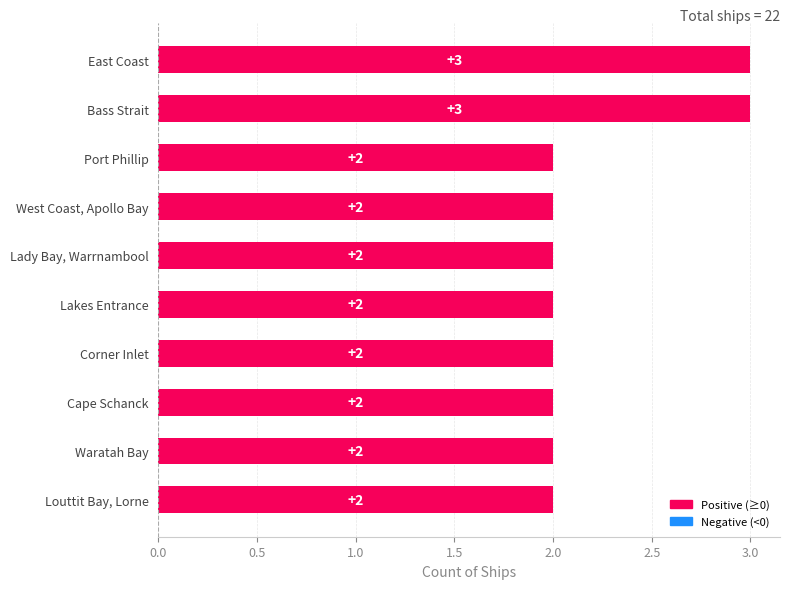

Reading top to bottom, what are all the values shown in this chart?

East Coast=3	Bass Strait=3	Port Phillip=2	West Coast, Apollo Bay=2	Lady Bay, Warrnambool=2	Lakes Entrance=2	Corner Inlet=2	Cape Schanck=2	Waratah Bay=2	Louttit Bay, Lorne=2